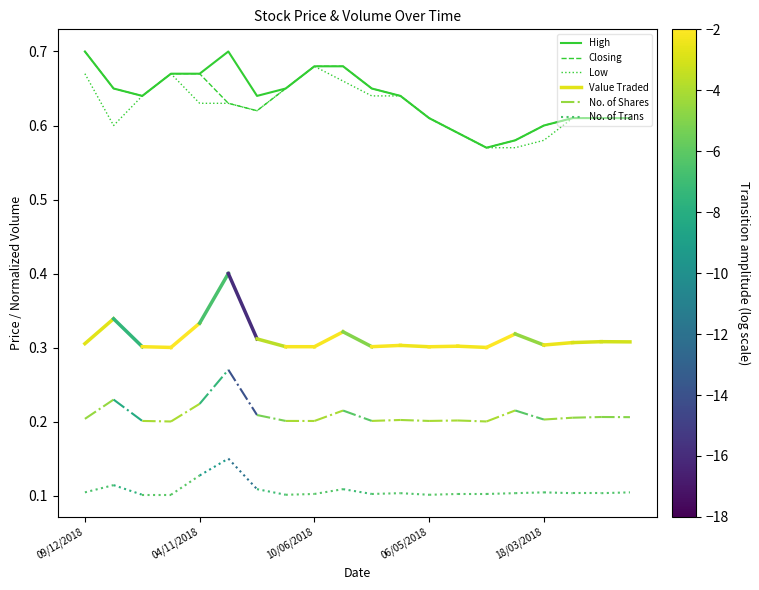

At which category does the chart reach its peak across all series?

09/12/2018